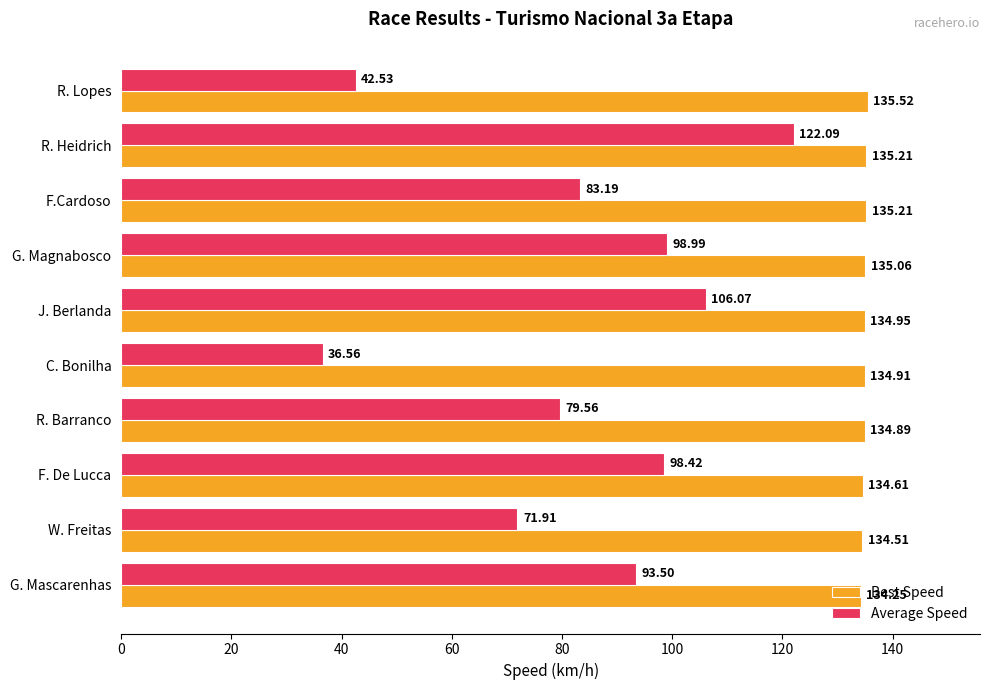

At how many categories does at least one series exceed 40?

10